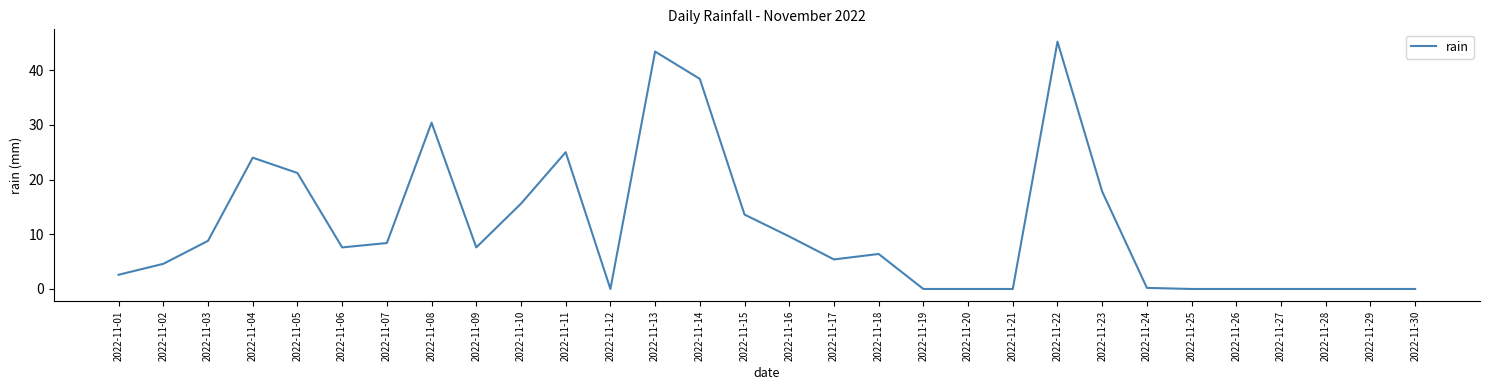

What is the sum of all values?

335.8